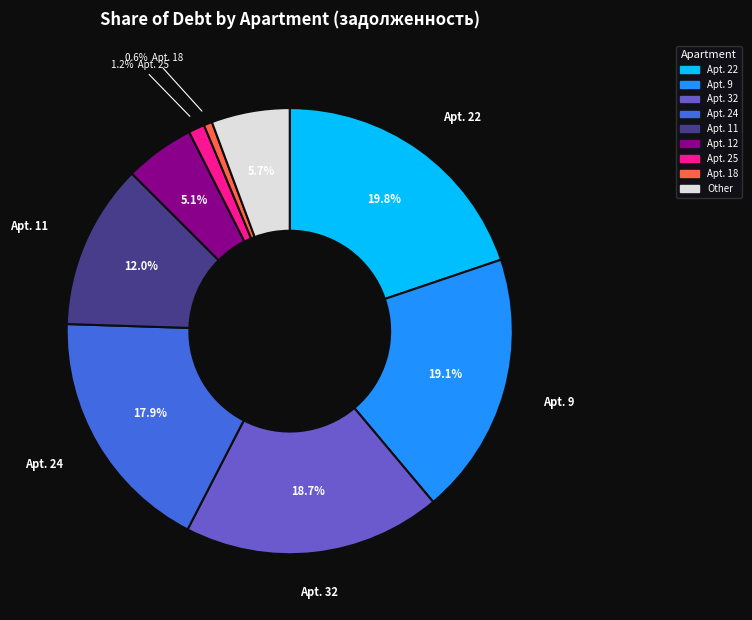

Does any single category account for the majority?

No